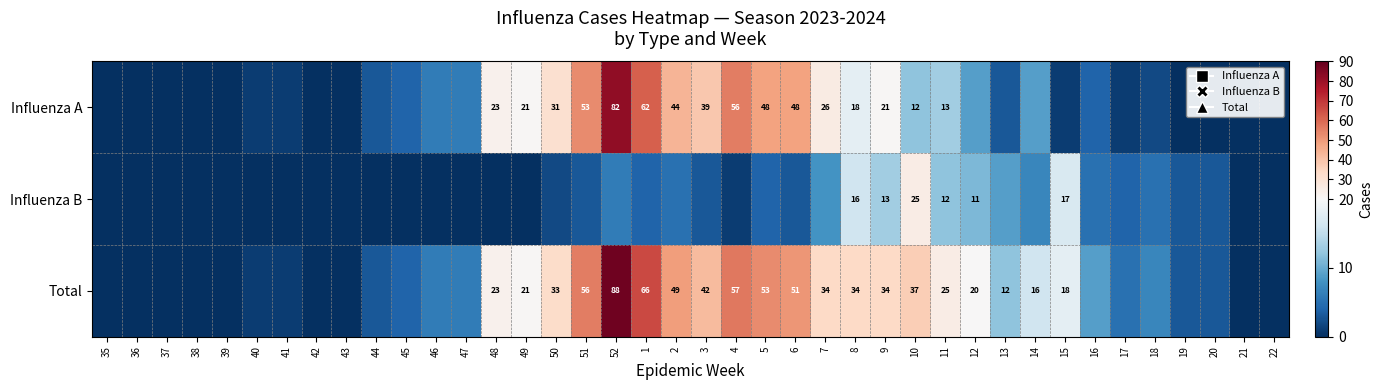

What is the sum of the Total values at 9 and 43?

34